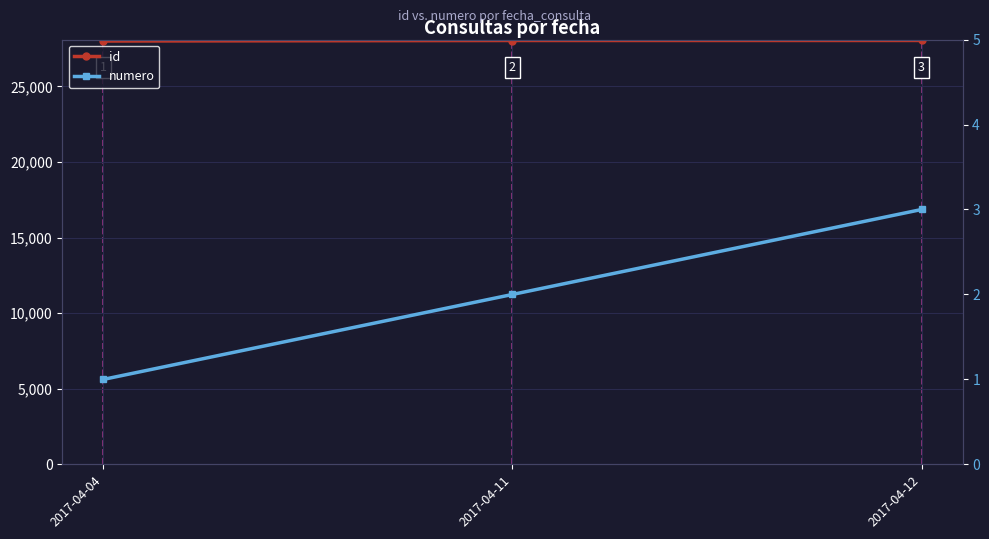

Which series changed the most between 2017-04-11 and 2017-04-12?

id